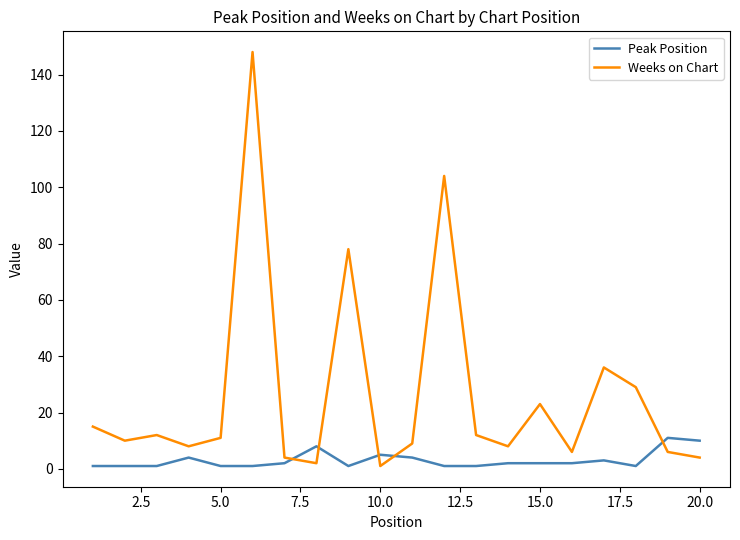

List the series in order of their overall mean, lowest first.

Peak Position, Weeks on Chart